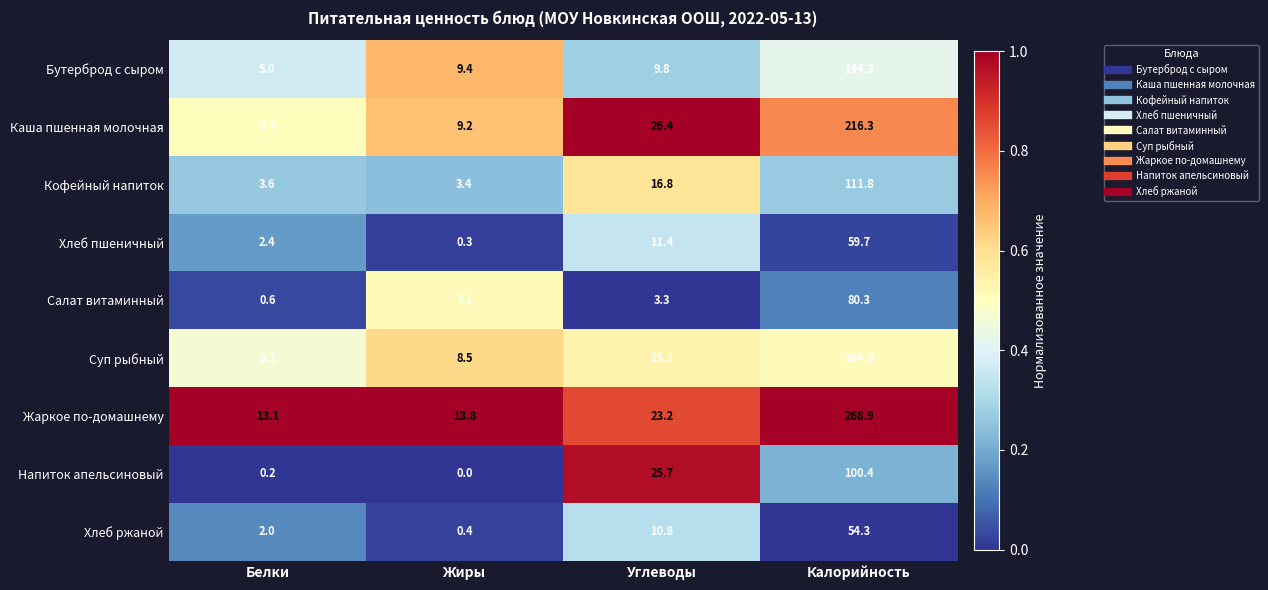

What is the maximum value shown in the chart?

268.9